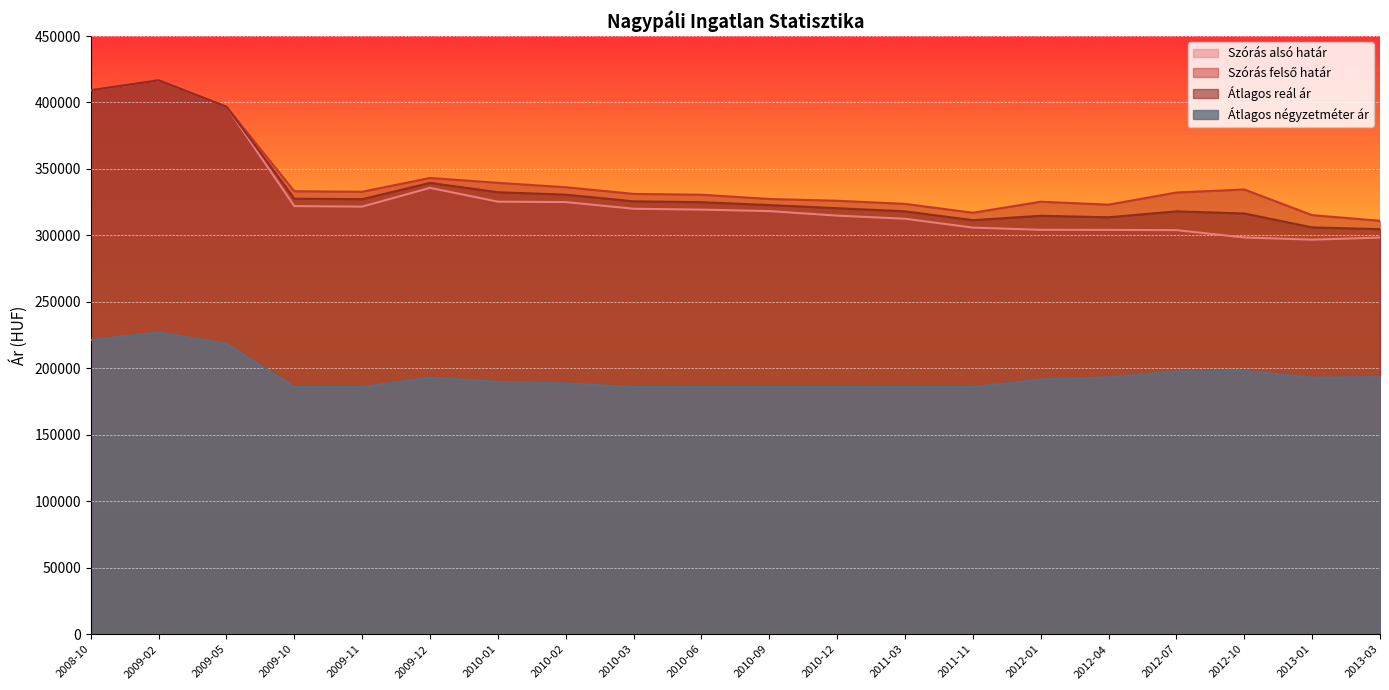

At which category does Átlagos reál ár reach its first local valley?

2009-11